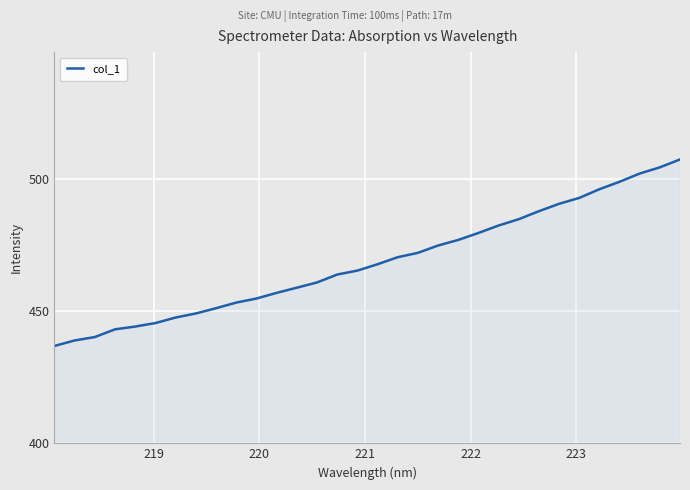

What is the difference between the maximum and minimum values?

70.5